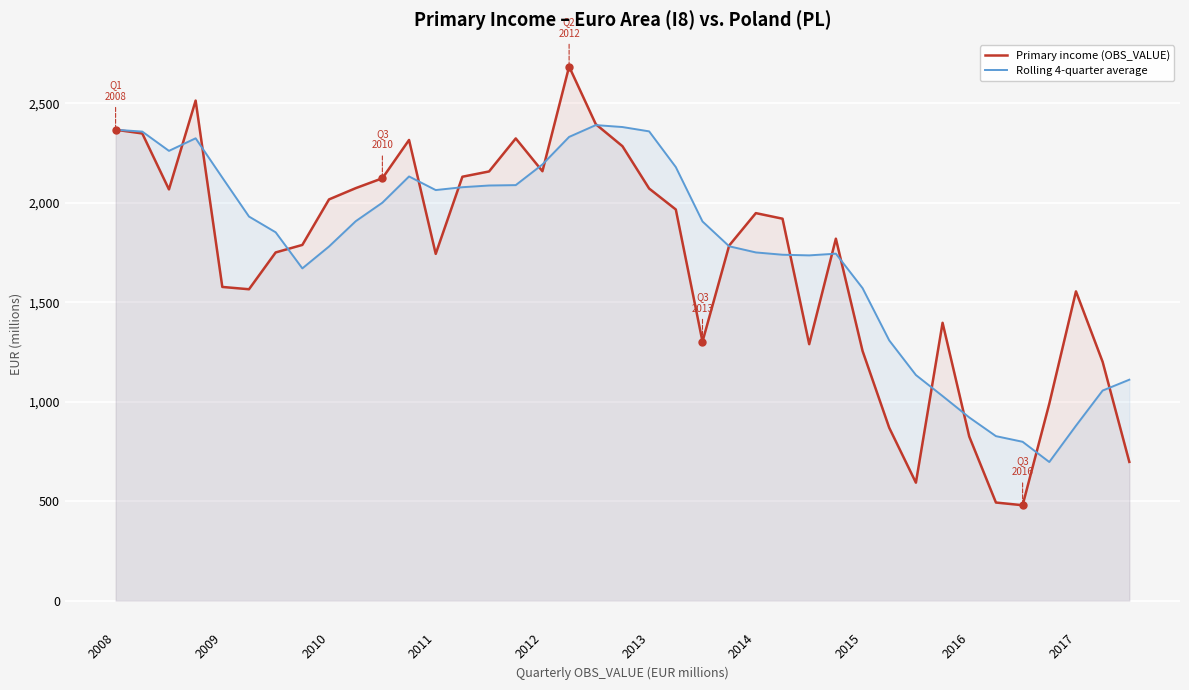

The Primary income (OBS_VALUE) series shows 1063.2 at 19. True or false?

False